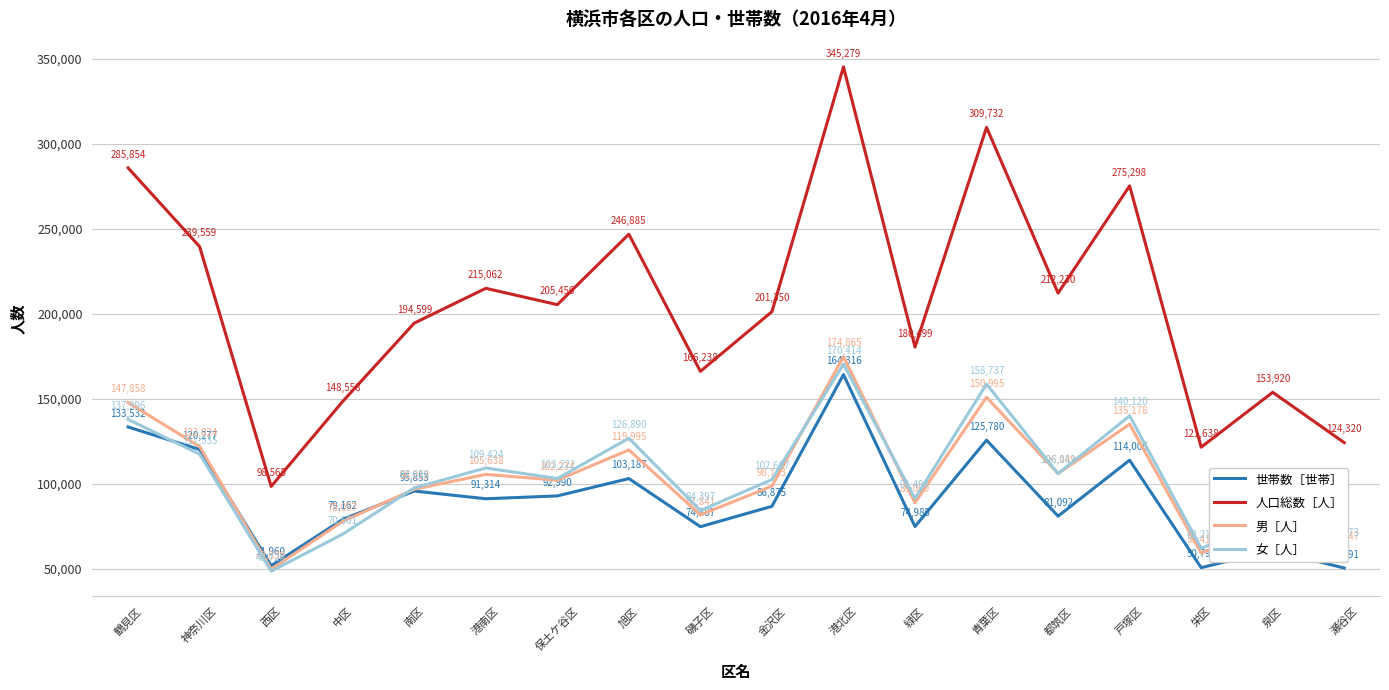

How many interior local peaks does the 女［人］ series have?

6